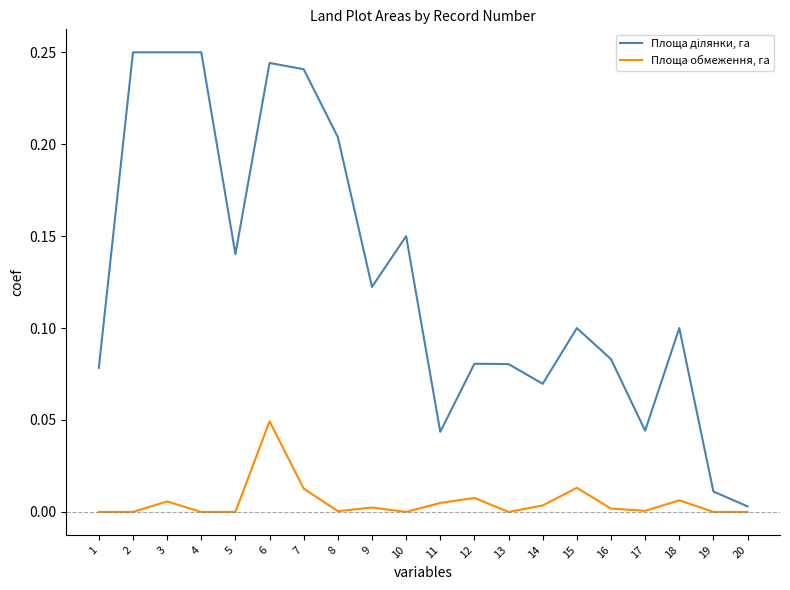

At which category is the sum across all series the highest?

6